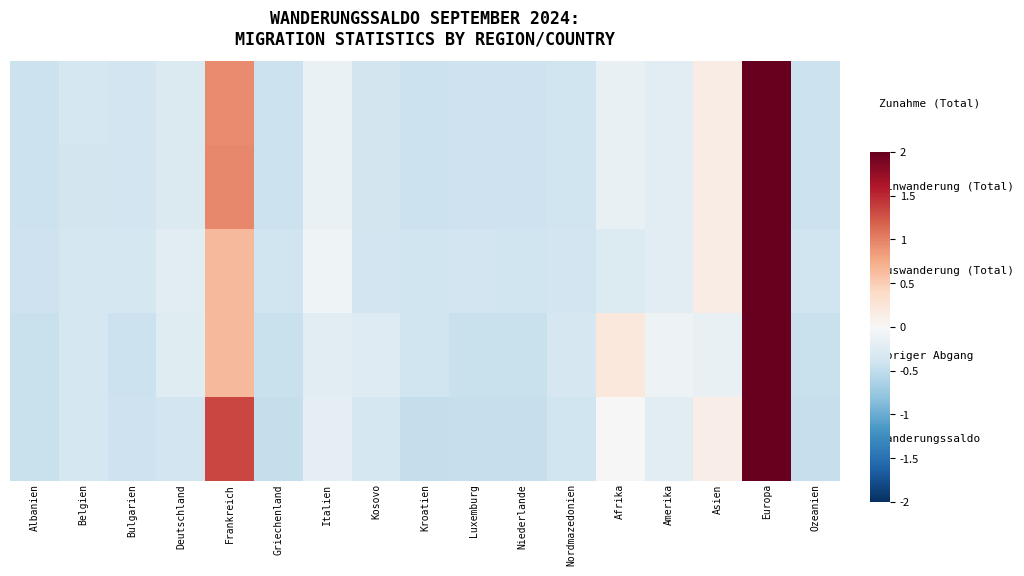

What is the spread (max minus min) of values at Deutschland?

0.2